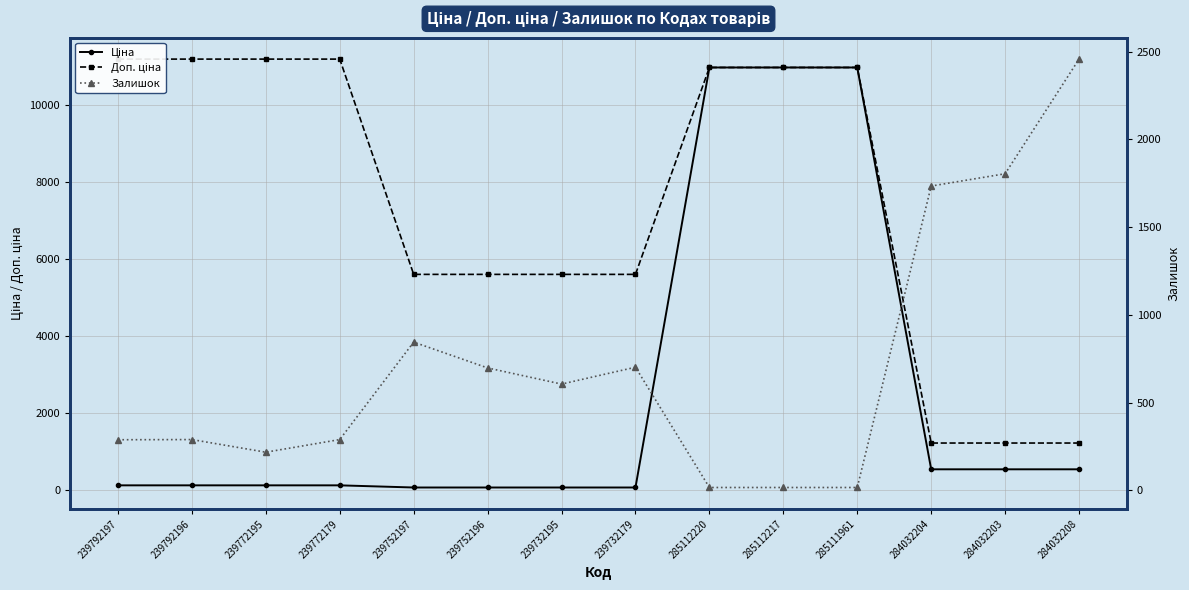

Which series ends up on top after the final intersection of Залишок and Ціна?

Залишок